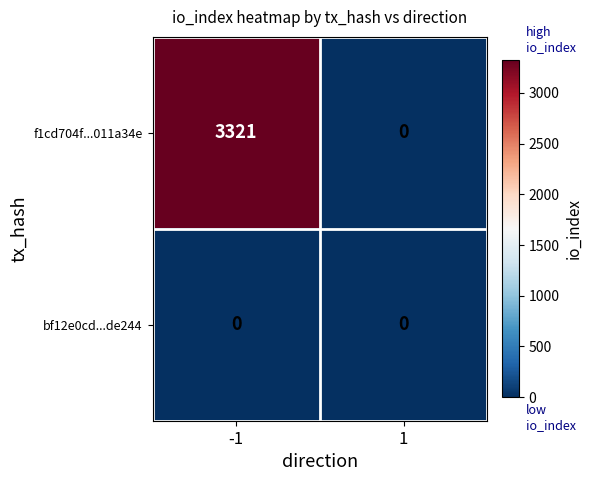

True or false: bf12e0cd...de244 has a value of 0 at -1.

True